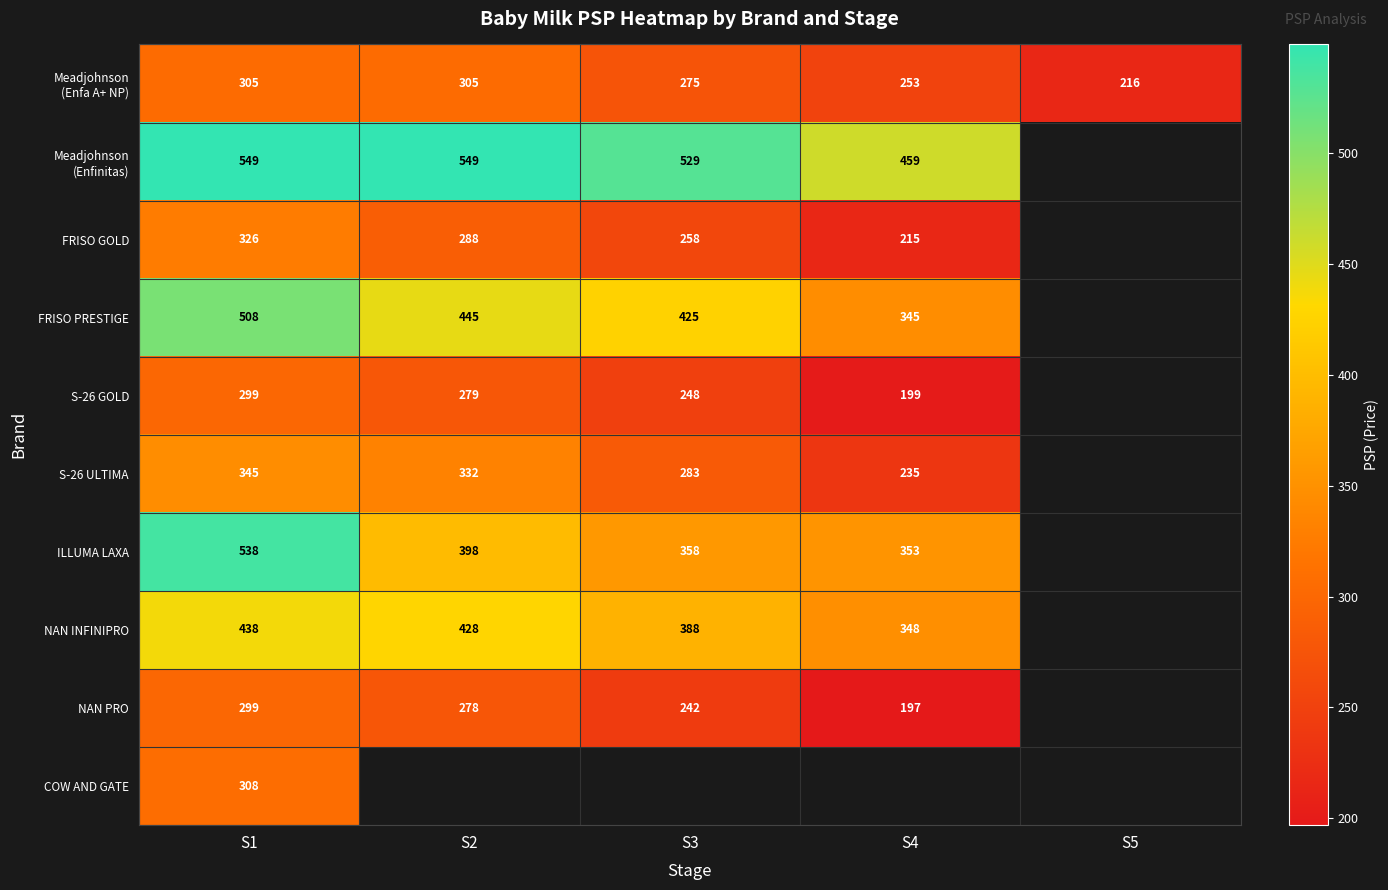

Is the value of S-26 GOLD at S1 greater than the value of FRISO PRESTIGE at S2?

No